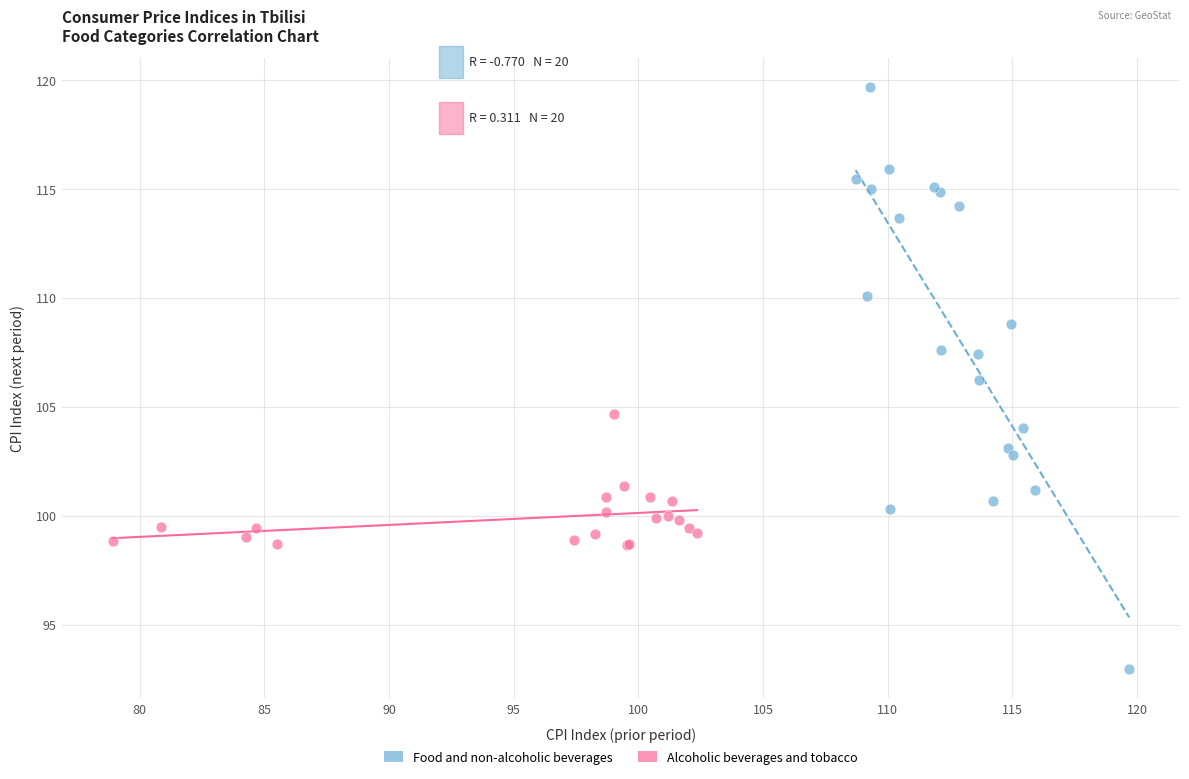

Which series contains the highest Y value?

Food and non-alcoholic beverages